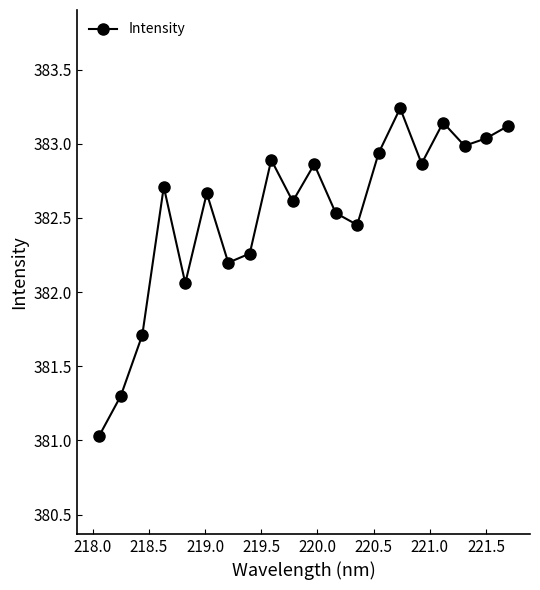

What is the smallest value displayed?

381.0